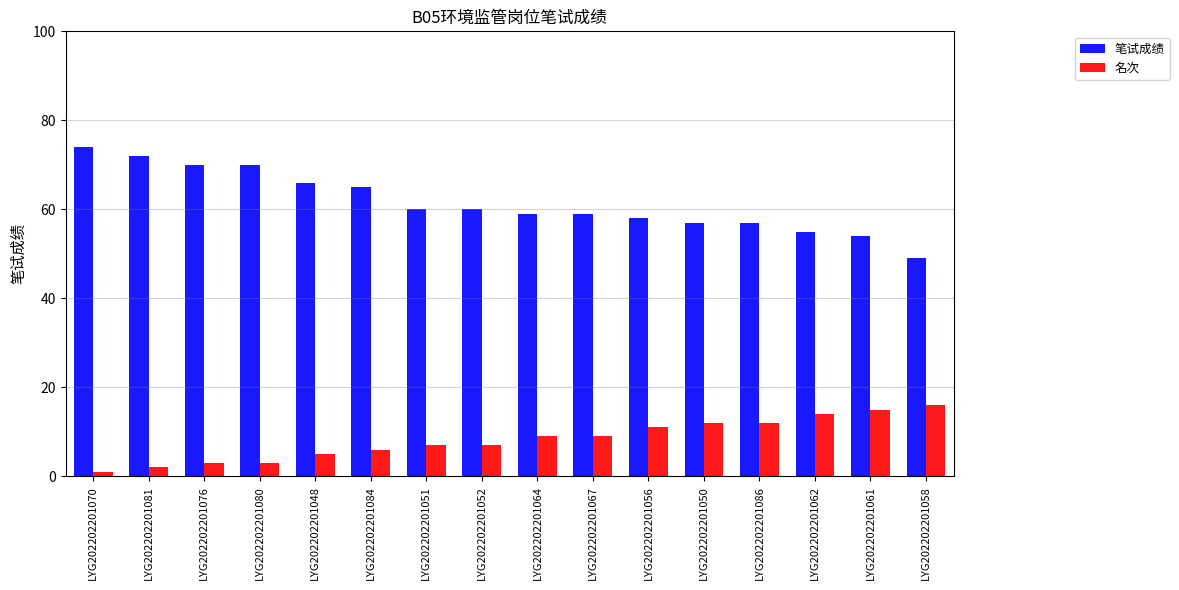

At LYG202202201084, list the series in order from largest to smallest.

笔试成绩, 名次